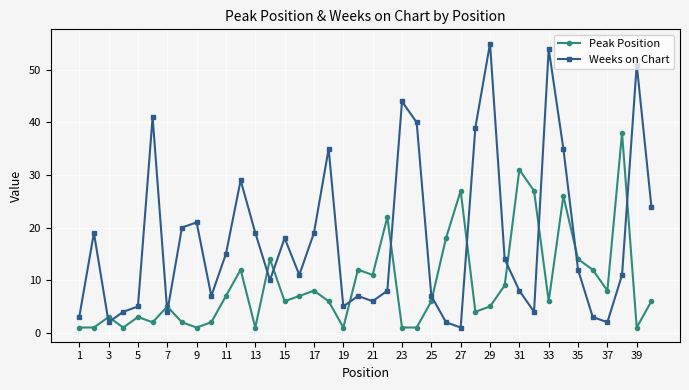

True or false: Peak Position and Weeks on Chart cross at least once.

True